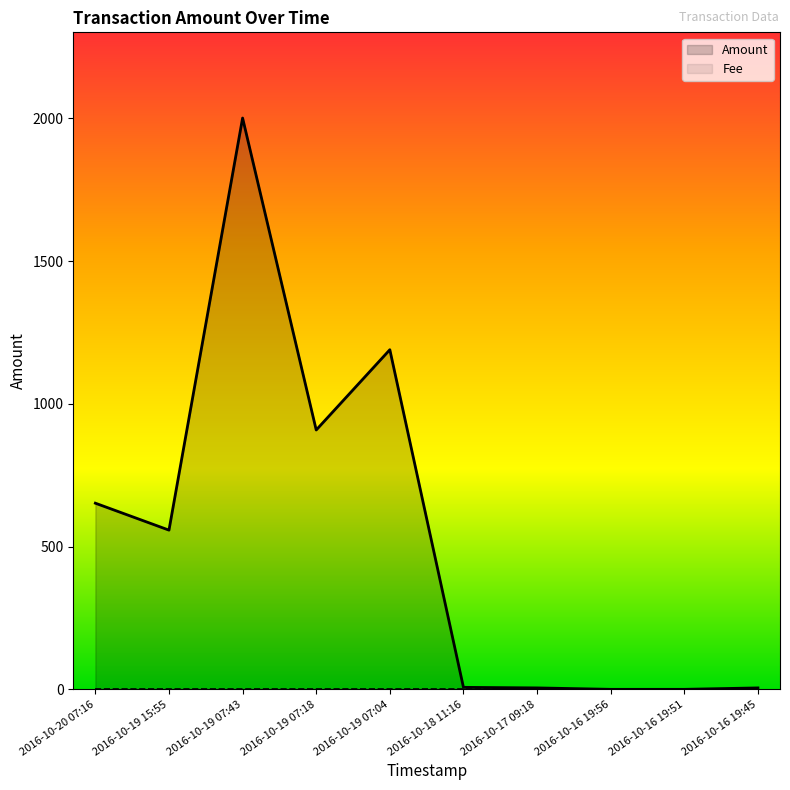

What is the total value across all series at 2016-10-18 11:16?

8.0